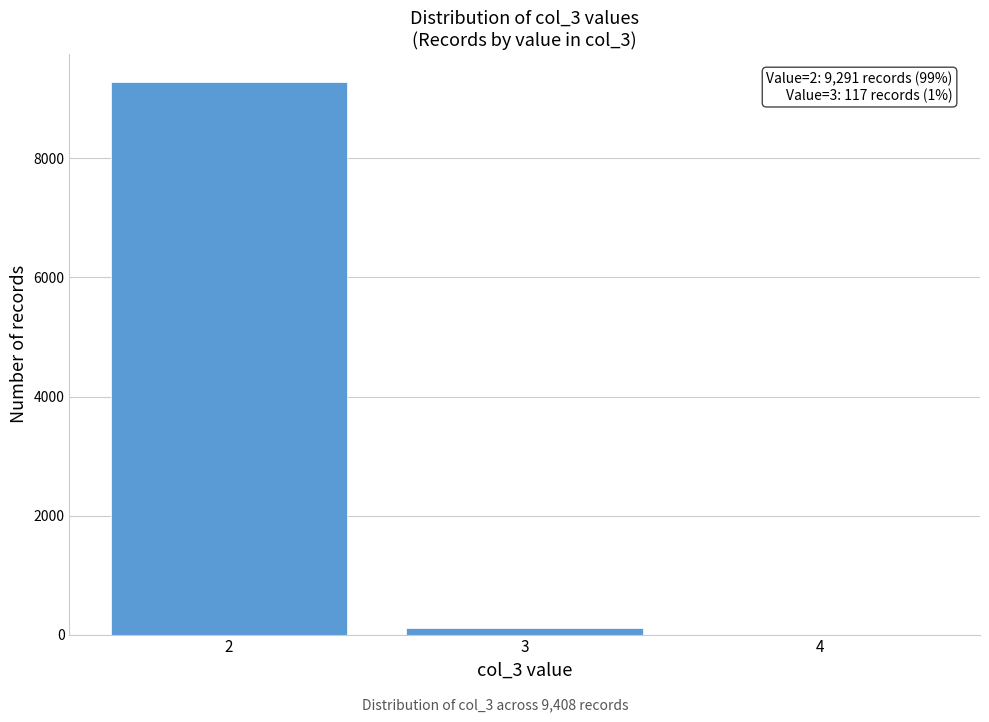

Over which range of the x-axis is the bar tallest?

1.5 to 2.5